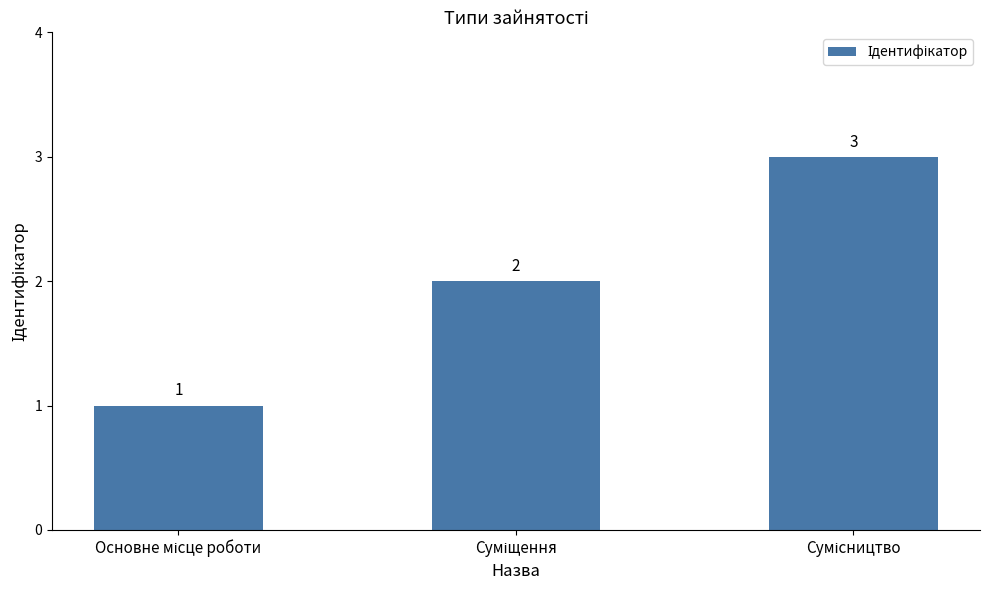

What is the maximum value shown in the chart?

3